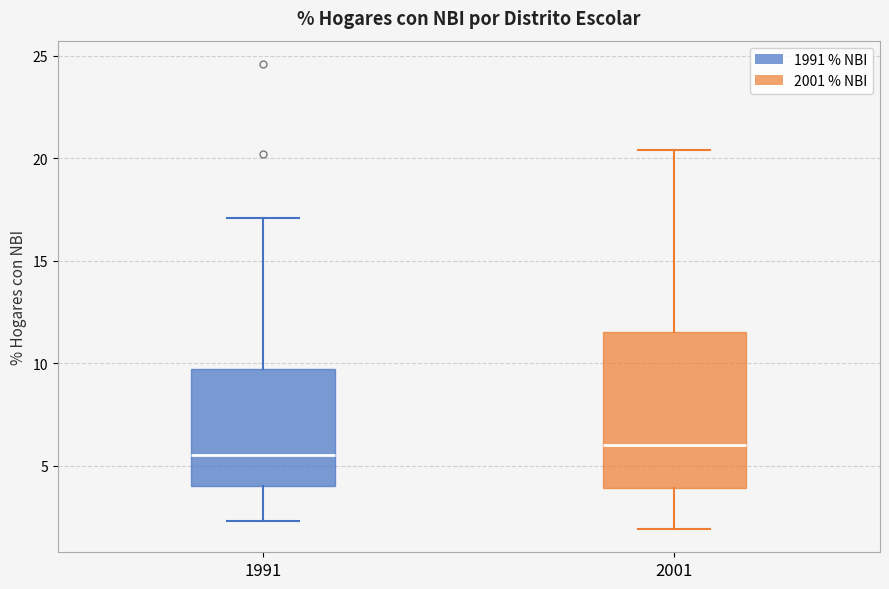

Reading left to right, transcribe this box plot: for each box, give where its median line is, the range the box spans, and where its two whiskers end, as read against the y-axis. The values are not printed on the chart, so give them approximately, as read against the axis.

1991: median 5.5, box 4.0 to 9.5, whiskers 2.5 to 17.0
2001: median 6.0, box 4.0 to 11.5, whiskers 2.0 to 20.5